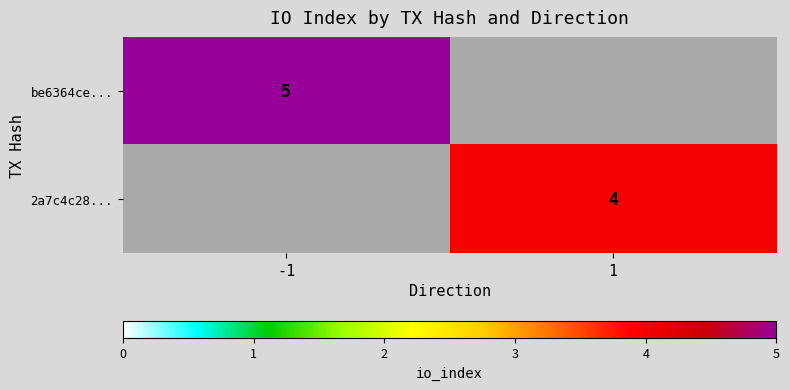

Is it true that 2a7c4c28... equals 4 at 1?

True